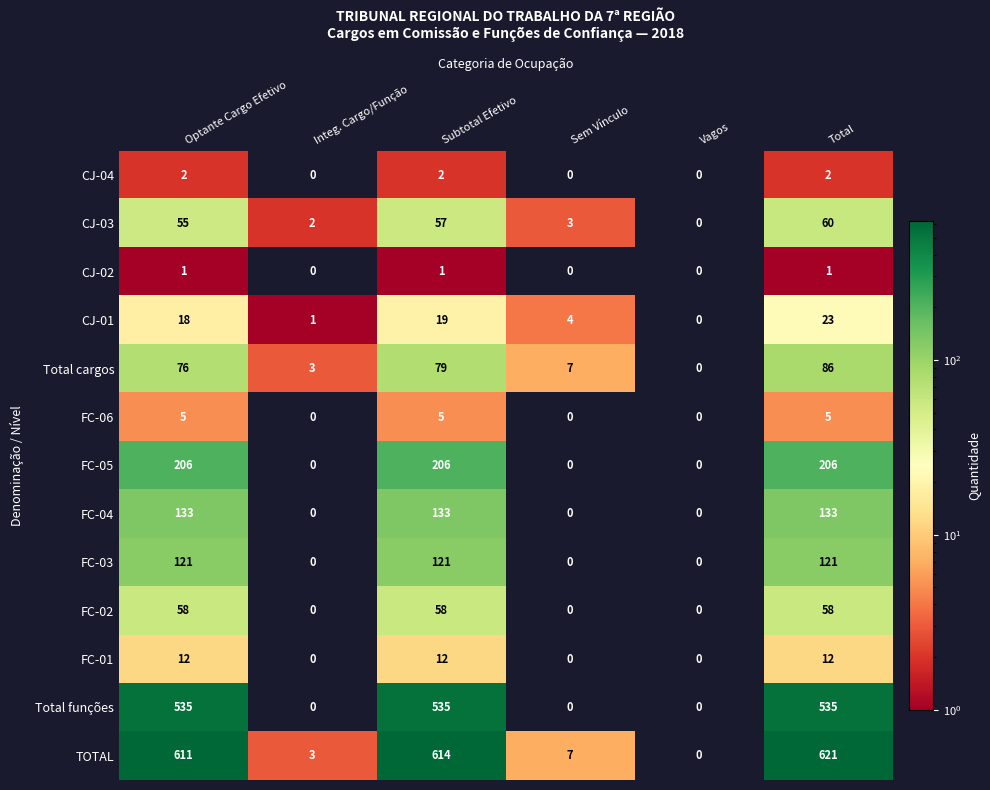

Which series has the largest range (max minus min)?

TOTAL